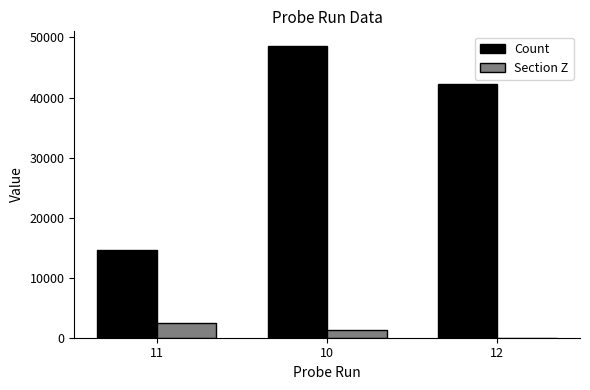

What is the difference between the Section Z values at 11 and 10?

1250